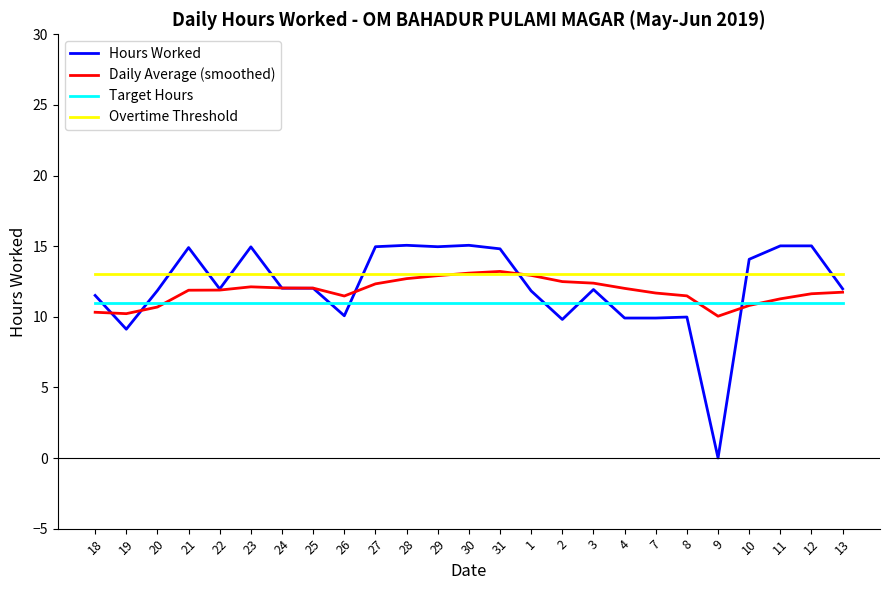

What is the greatest value displayed?

15.1